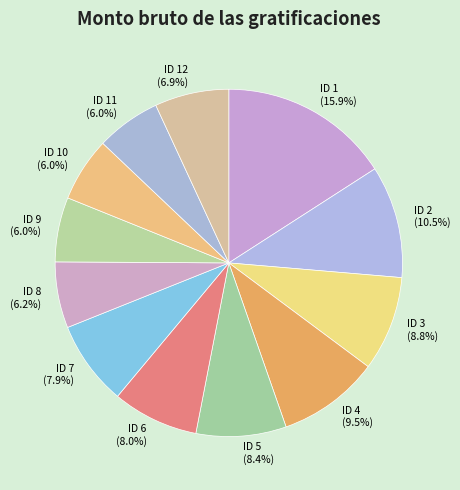

Does ID 5 represent more than half of the total?

No